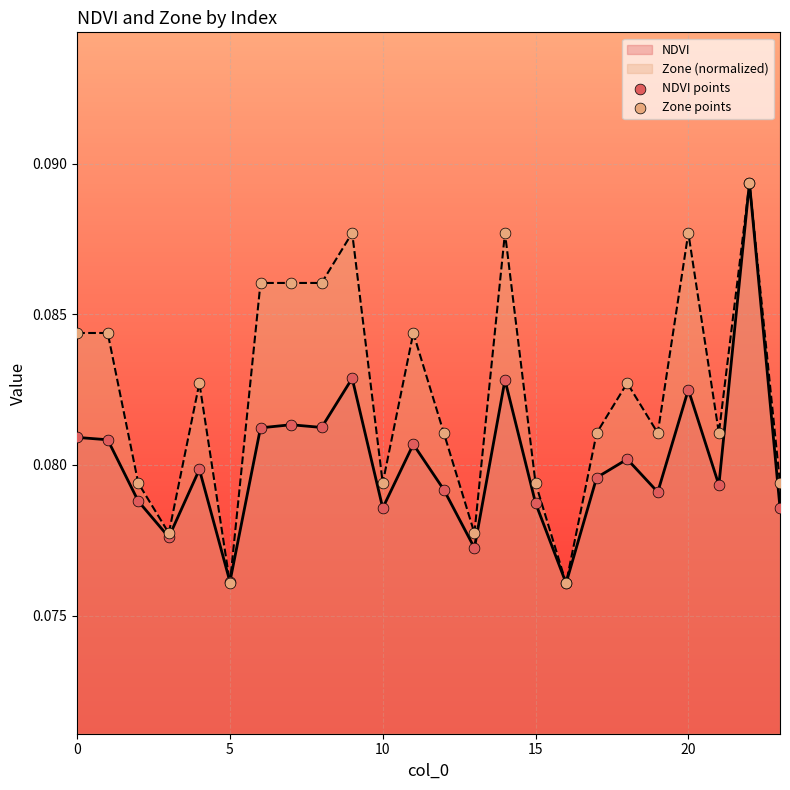

At which category is the sum across all series the highest?

22